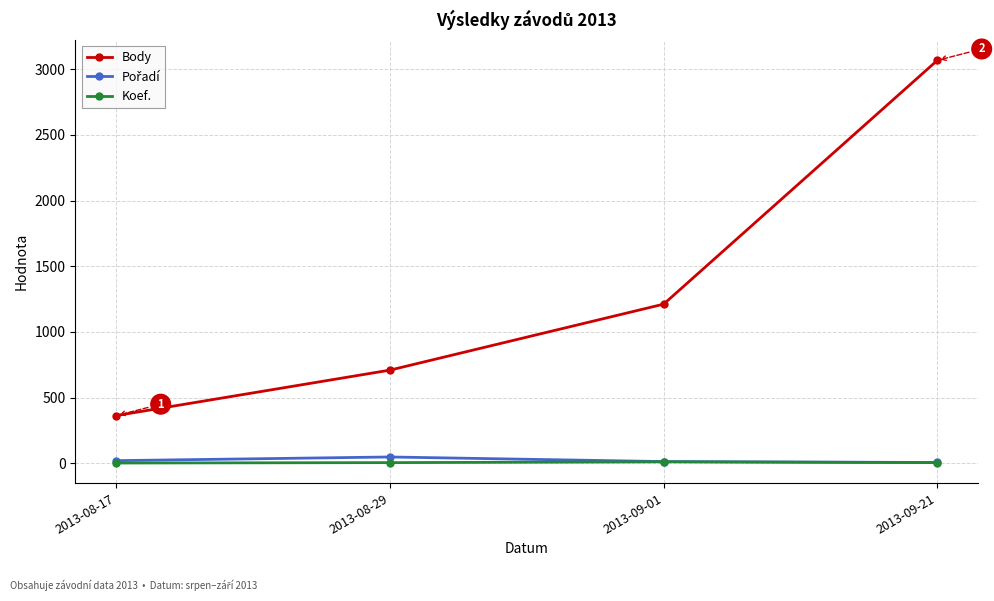

What is the minimum value for Body?

364